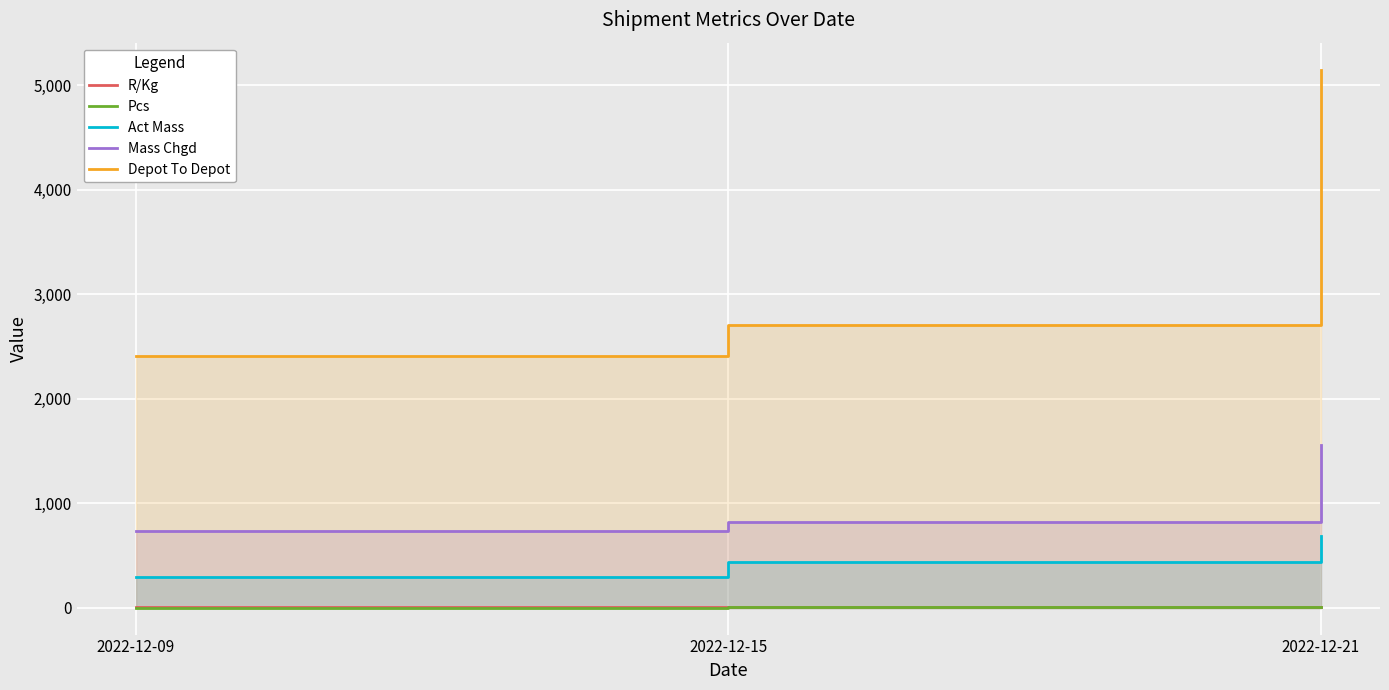

True or false: R/Kg has a value of 2.5 at 2022-12-09.

False